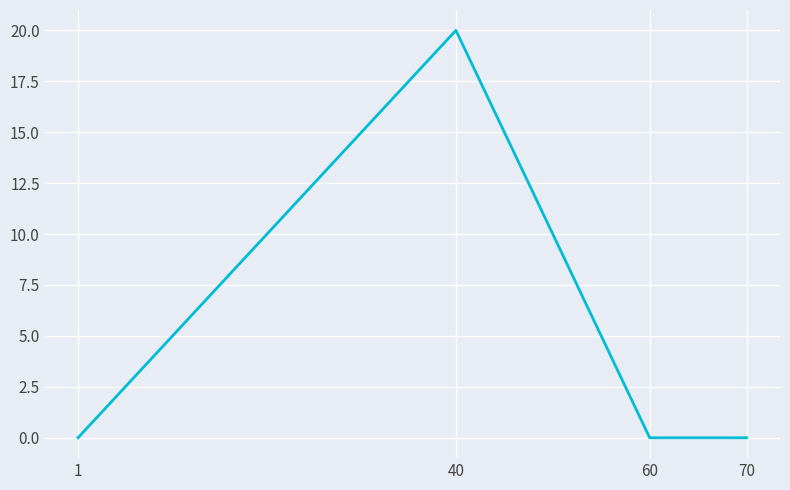

What is the change in value from 40 to 70?

-20